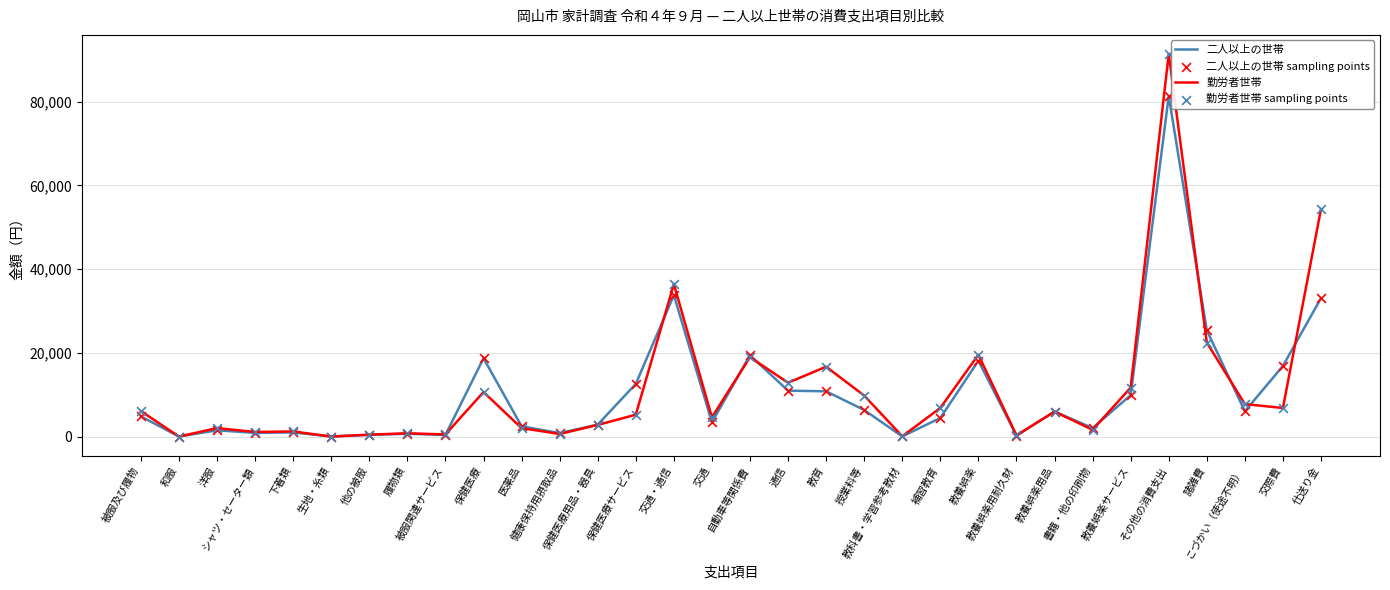

At how many categories does at least one series exceed 26055?

3